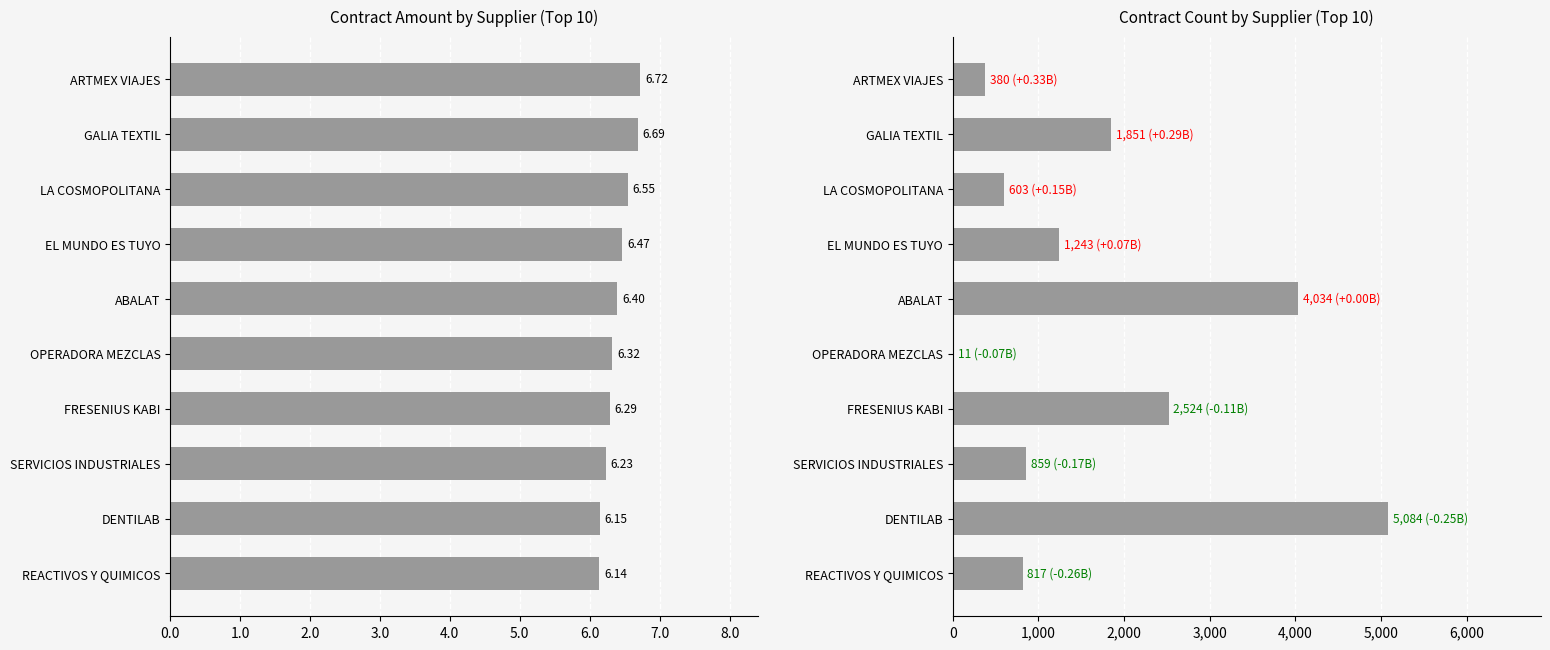

Does the chart contain any negative values?

No